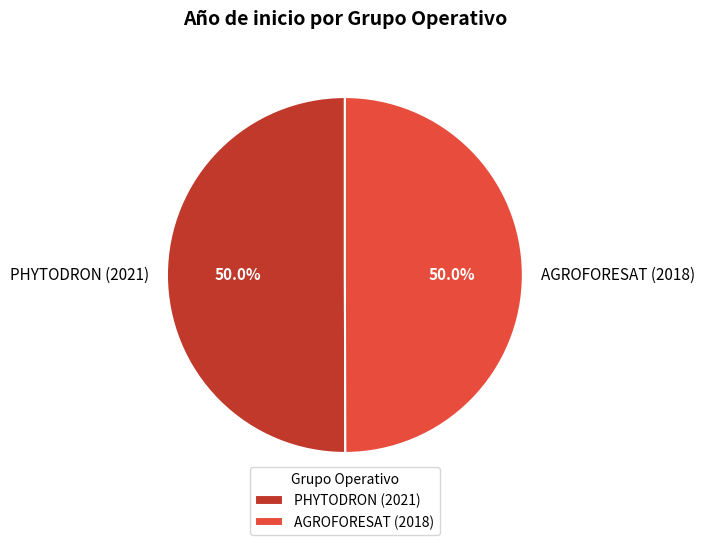

Count the number of slices in the pie.

2